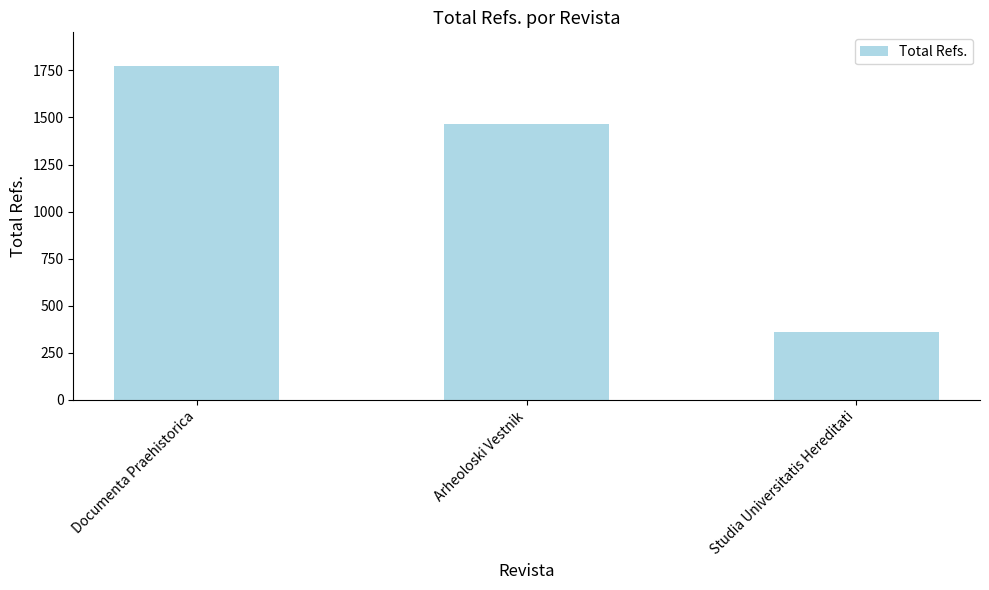

How many series are shown in this chart?

1